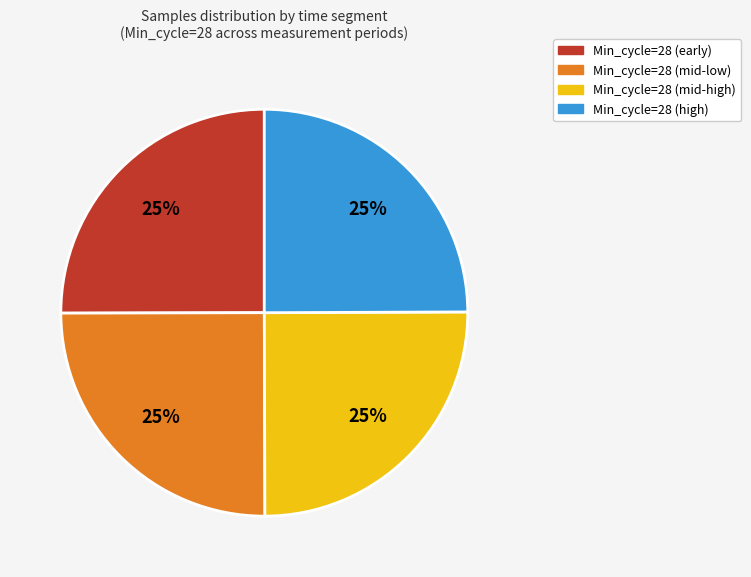

How many slices are in this pie chart?

4